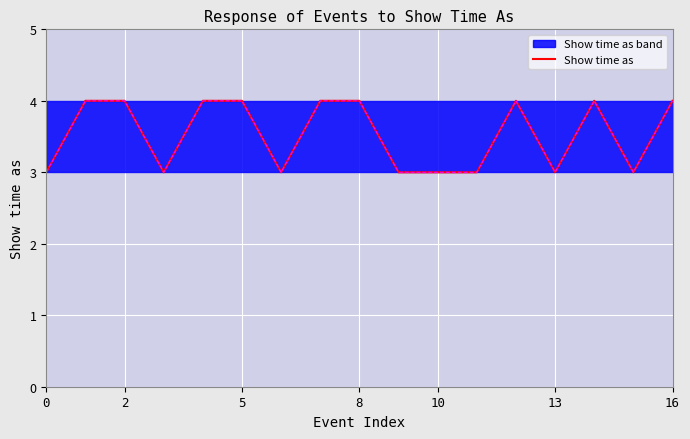

How many points are higher than both their immediate neighbors (excluding endpoints)?

2